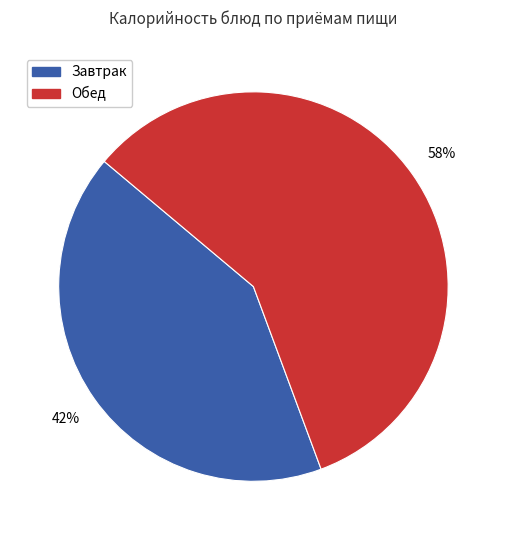

To the nearest percent, what is the average slice percentage?

50%